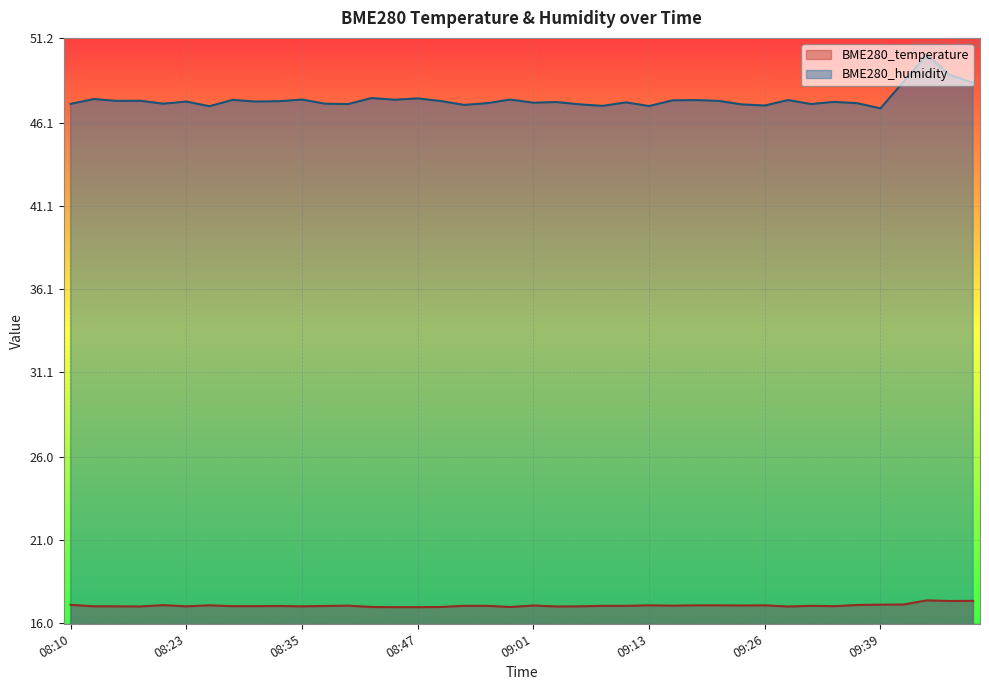

What position from the right is 08:20?

36